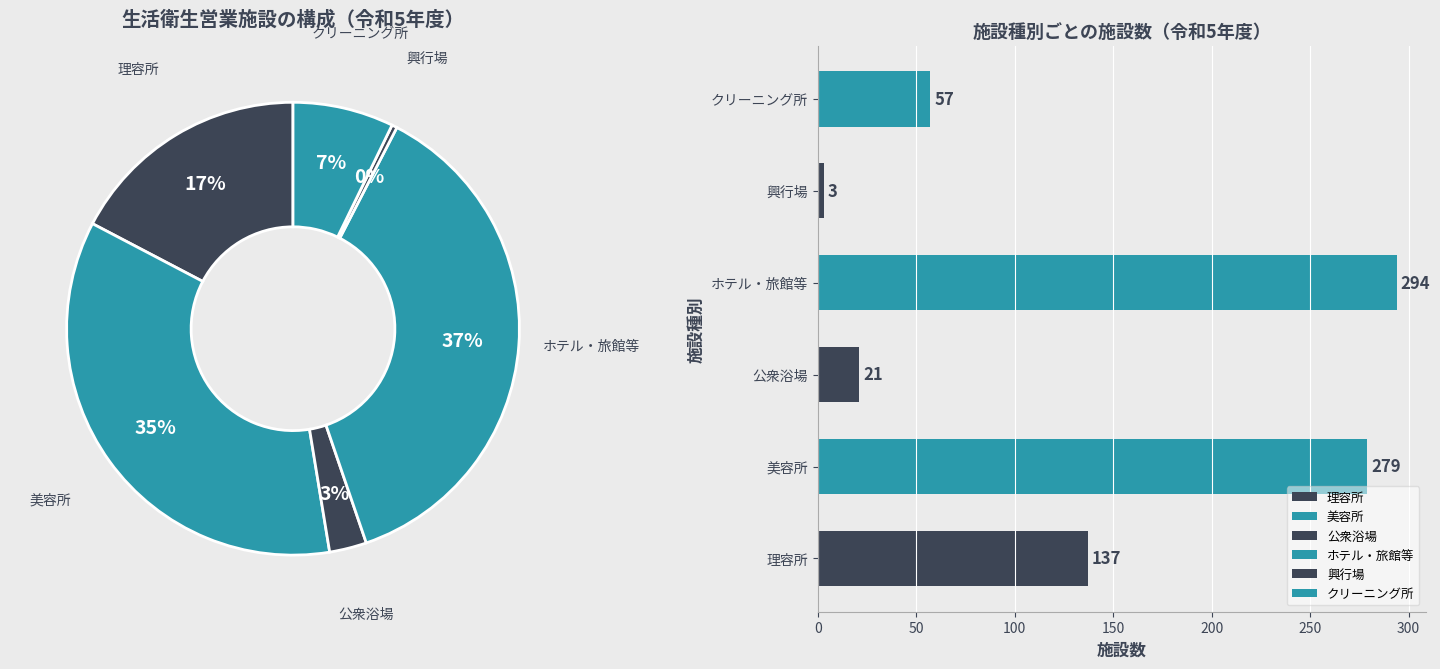

Between クリーニング所 and 興行場, which is larger?

クリーニング所